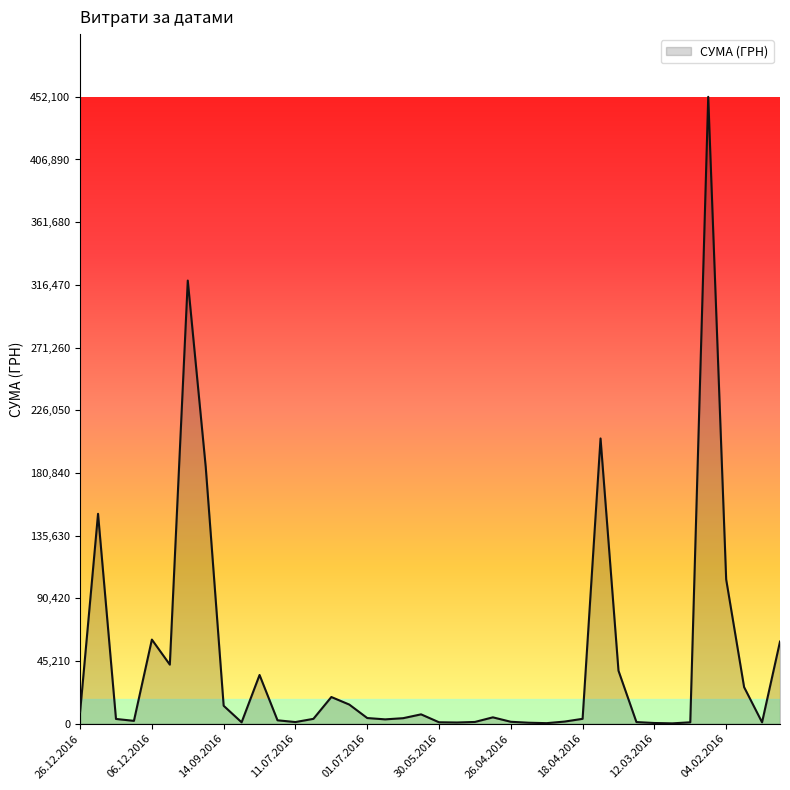

What is the maximum value shown in the chart?

452100.0